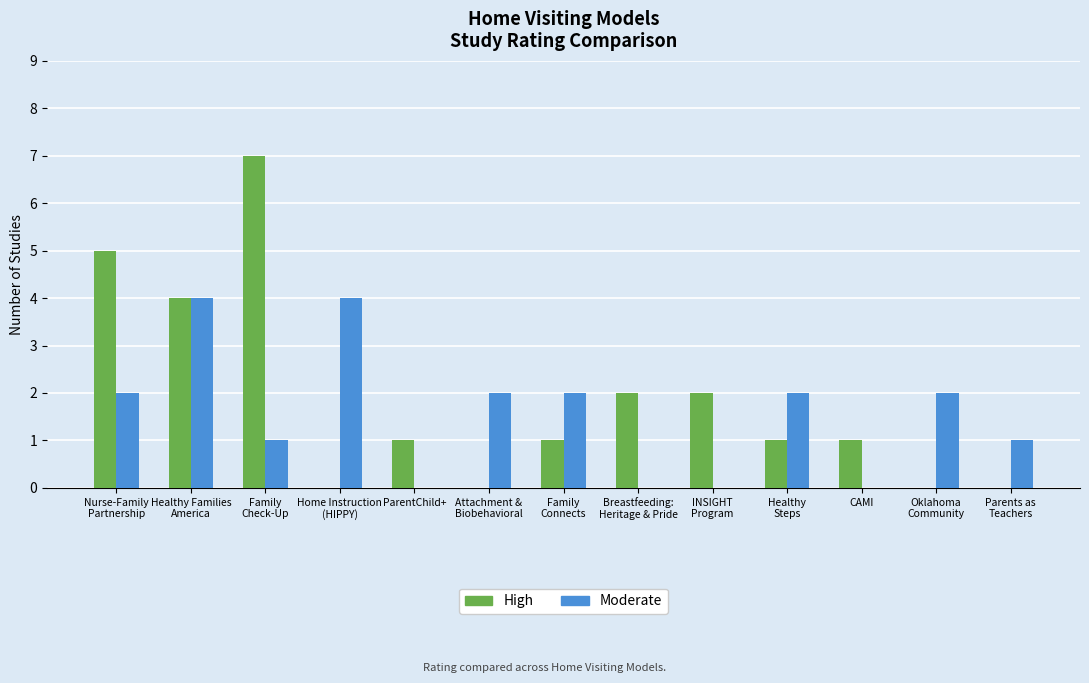

Which series has the largest total across all categories?

High